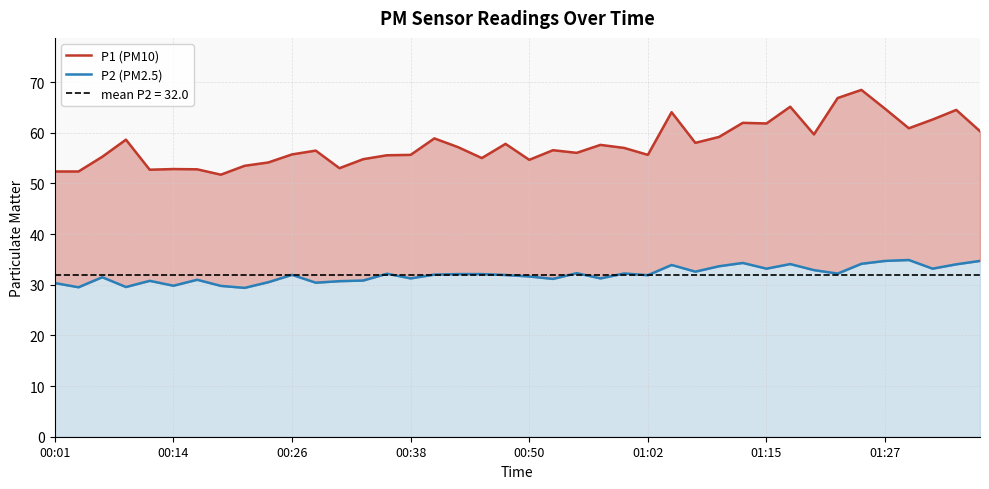

The P2 (PM2.5) series shows 31.9 at 19. True or false?

True